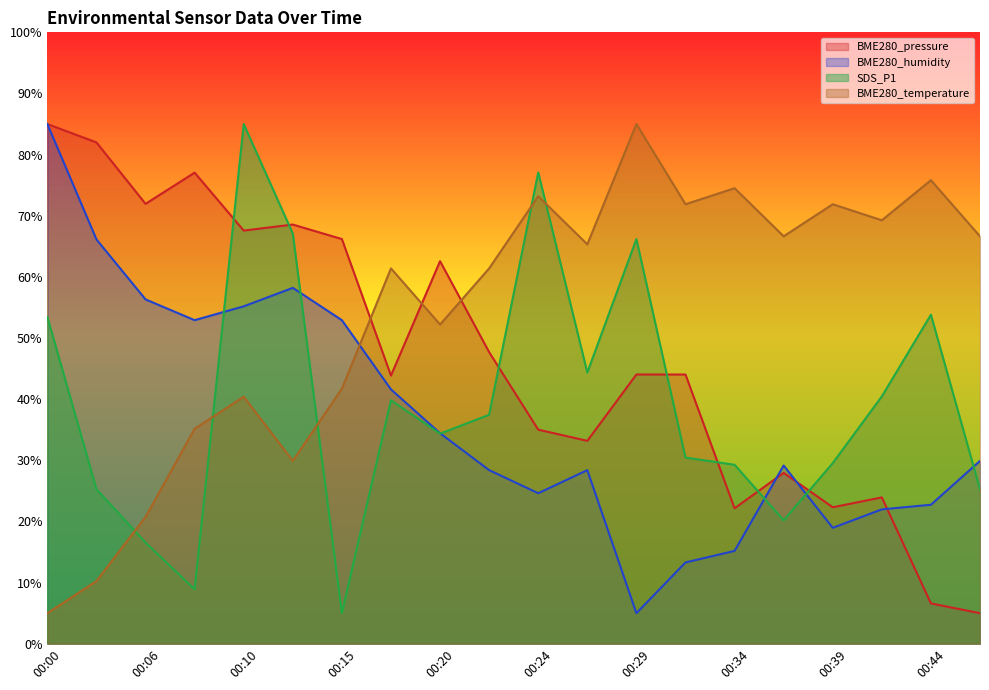

How many series are shown in this chart?

4